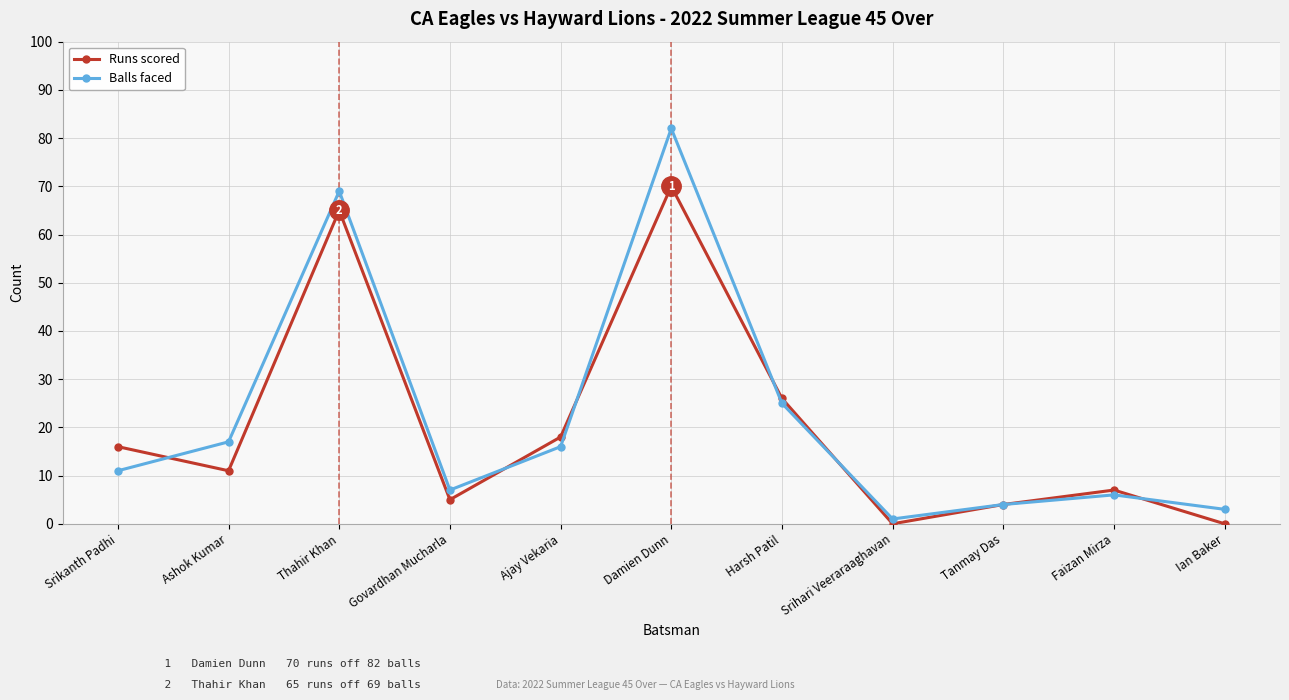

What is the maximum value shown in the chart?

82